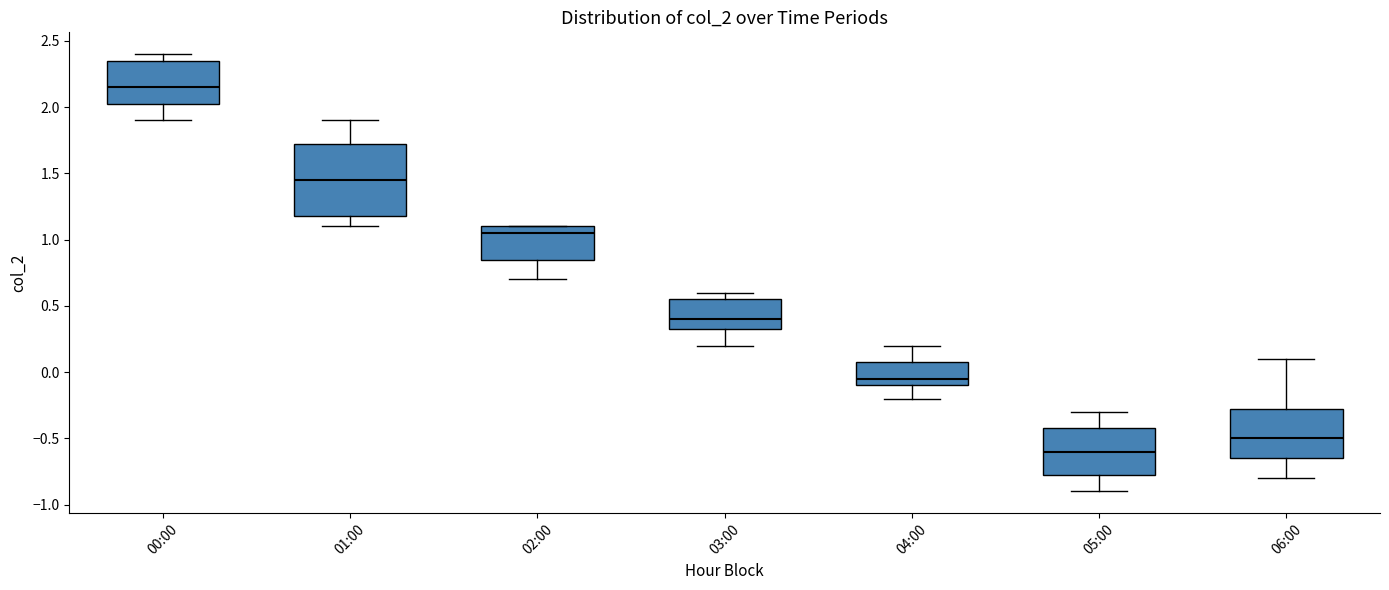

Reading left to right, read every box against the y-axis: the position of its median line, the range the box covers, and the ends of its whiskers. The values are not printed on the chart, so give them approximately, as read against the axis.

00:00: median 2.15, box 2.05 to 2.35, whiskers 1.90 to 2.40
01:00: median 1.45, box 1.20 to 1.75, whiskers 1.10 to 1.90
02:00: median 1.05, box 0.85 to 1.10, whiskers 0.70 to 1.10
03:00: median 0.40, box 0.35 to 0.55, whiskers 0.20 to 0.60
04:00: median -0.05, box -0.10 to 0.10, whiskers -0.20 to 0.20
05:00: median -0.60, box -0.75 to -0.40, whiskers -0.90 to -0.30
06:00: median -0.50, box -0.65 to -0.25, whiskers -0.80 to 0.10